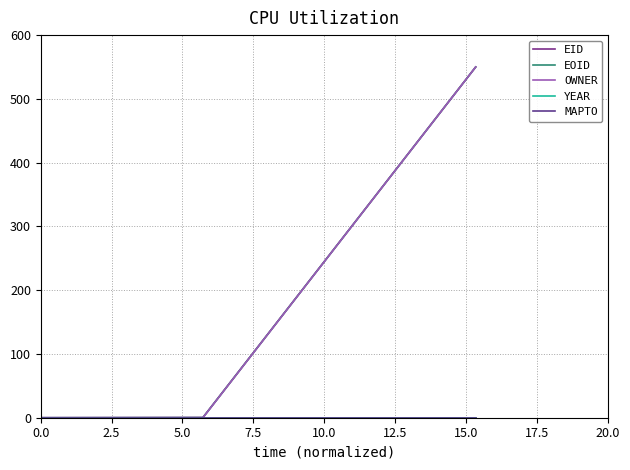

Does the chart have visible grid lines?

Yes